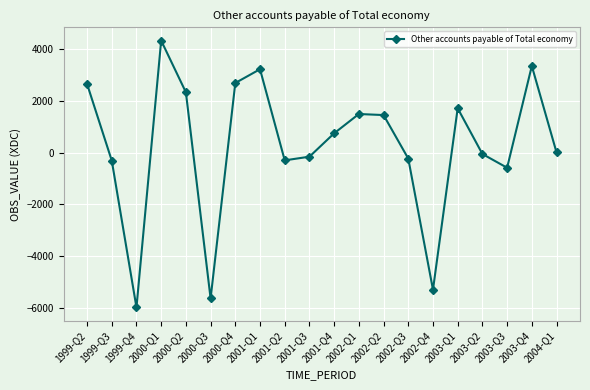

What is the difference between the maximum and minimum values?

10319.2